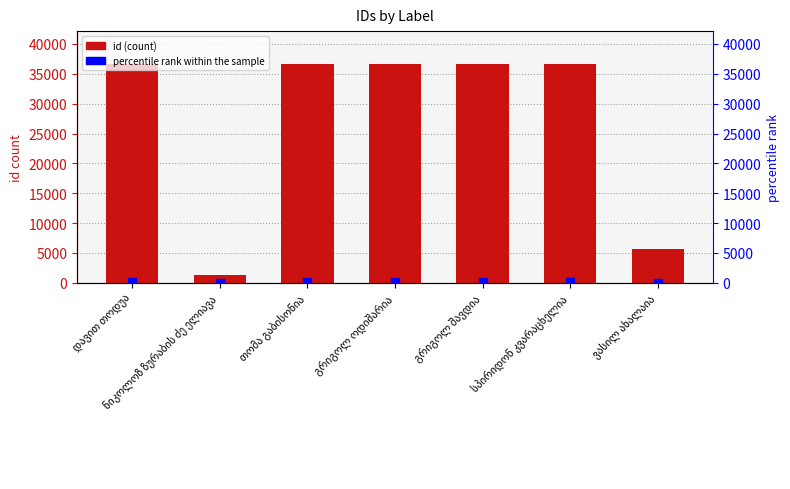

Between დავით თოდუა and ვასილ ახალაია, which series saw the biggest shift?

id